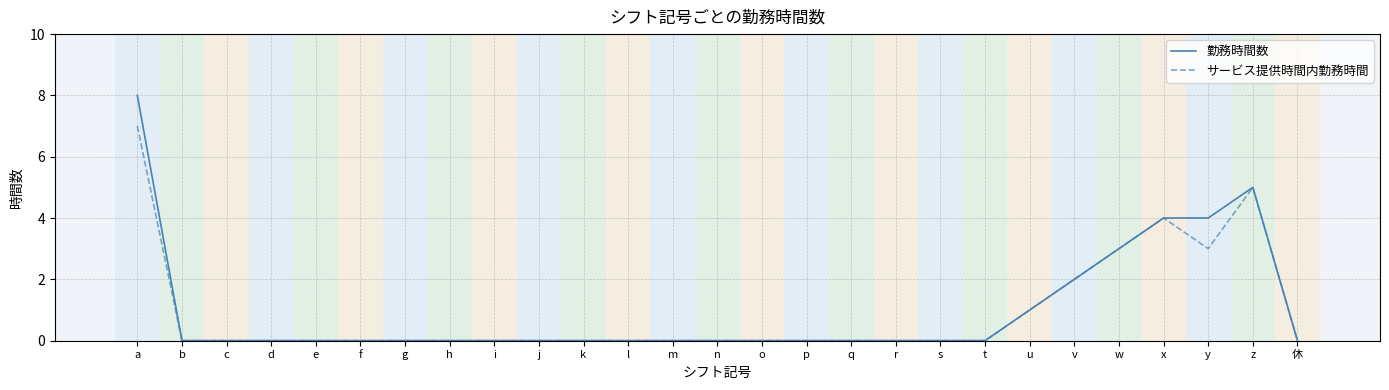

Reading left to right, extract all data points from this chart.

勤務時間数: a=8	b=0	c=0	d=0	e=0	f=0	g=0	h=0	i=0	j=0	k=0	l=0	m=0	n=0	o=0	p=0	q=0	r=0	s=0	t=0	u=1	v=2	w=3	x=4	y=4	z=5	休=0
サービス提供時間内勤務時間: a=7	b=0	c=0	d=0	e=0	f=0	g=0	h=0	i=0	j=0	k=0	l=0	m=0	n=0	o=0	p=0	q=0	r=0	s=0	t=0	u=1	v=2	w=3	x=4	y=3	z=5	休=0